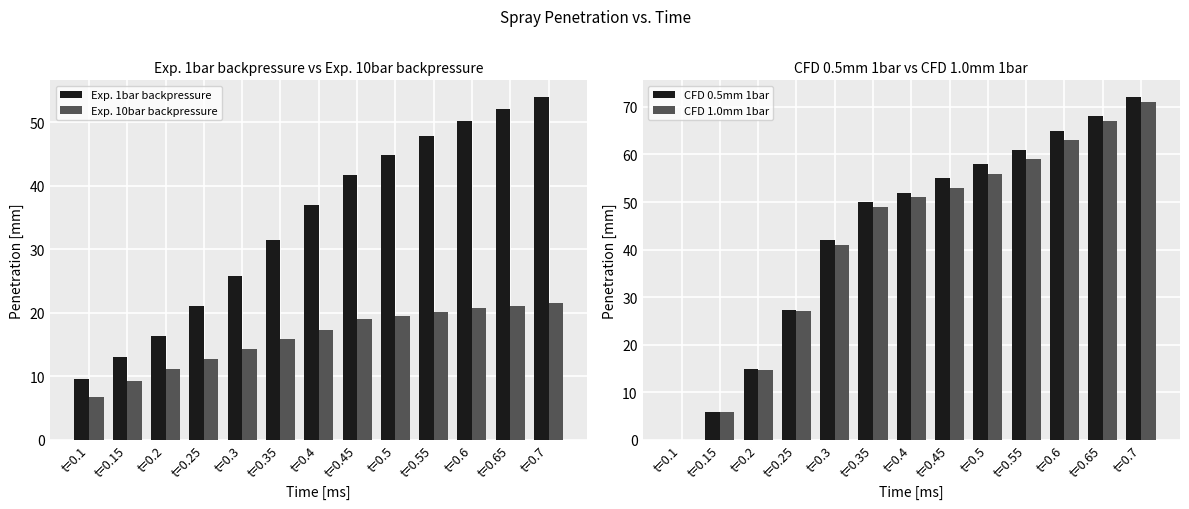

Reading left to right, what are all the values shown in this chart?

Exp. 1bar backpressure: 9.6	13.1	16.4	21.0	25.7	31.4	37.0	41.6	44.8	47.9	50.3	52.2	53.9
Exp. 10bar backpressure: 6.7	9.2	11.1	12.7	14.3	15.8	17.3	19.0	19.5	20.2	20.8	21.1	21.5
CFD 0.5mm 1bar: 0.0	5.9	14.8	27.3	42.0	50.0	52.0	55.0	58.0	61.0	65.0	68.0	72.0
CFD 1.0mm 1bar: 0.0	5.9	14.7	27.1	41.0	49.0	51.0	53.0	56.0	59.0	63.0	67.0	71.0